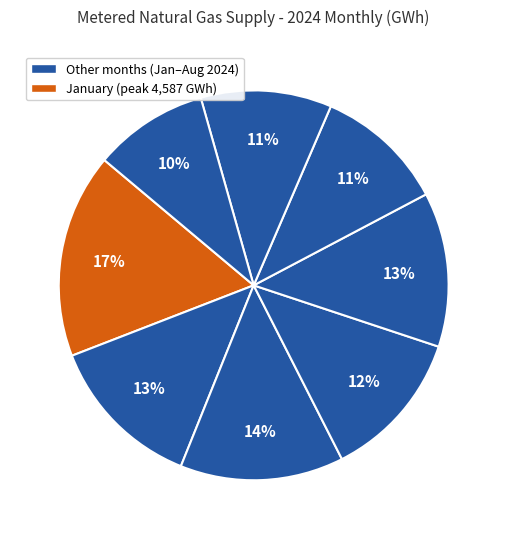

Count the number of slices in the pie.

8